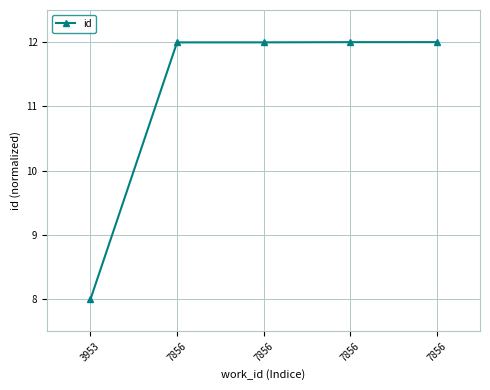

What is the approximate value at 7856?

12.0